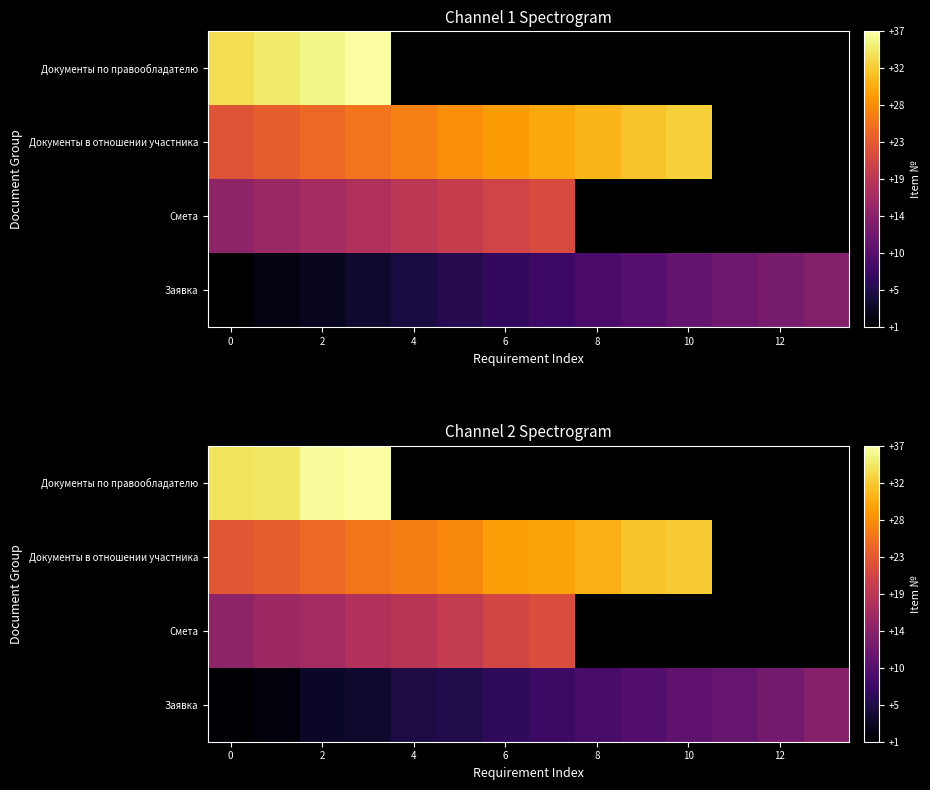

What is the maximum value shown in the chart?

37.3